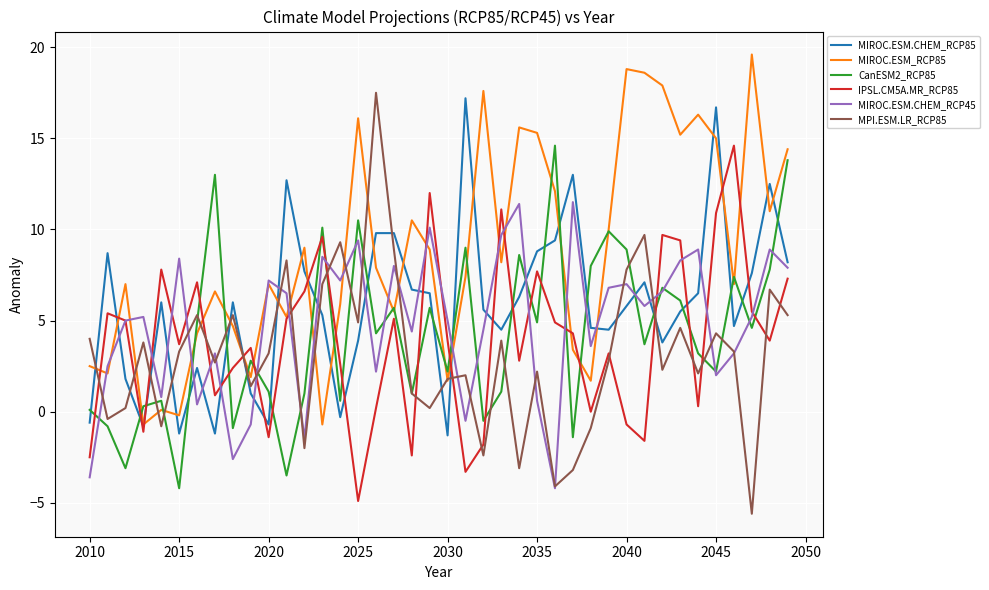

What is the greatest value displayed?

19.6